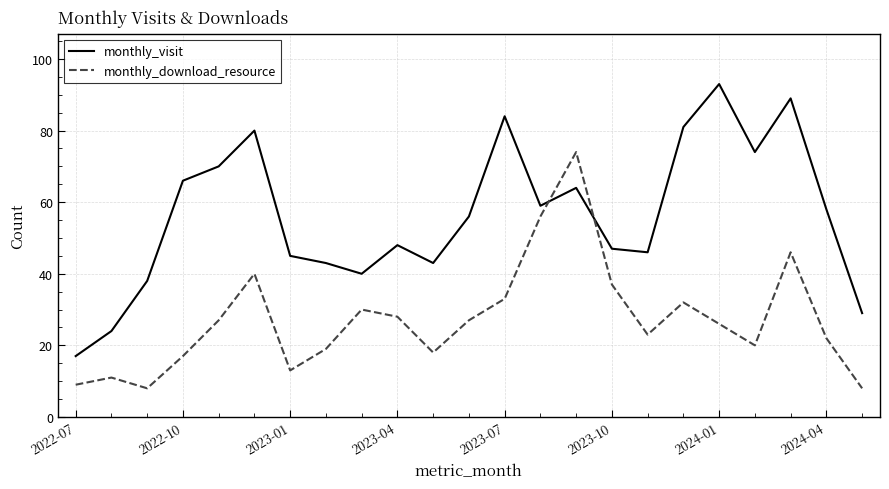

What is the minimum value for monthly_visit?

17